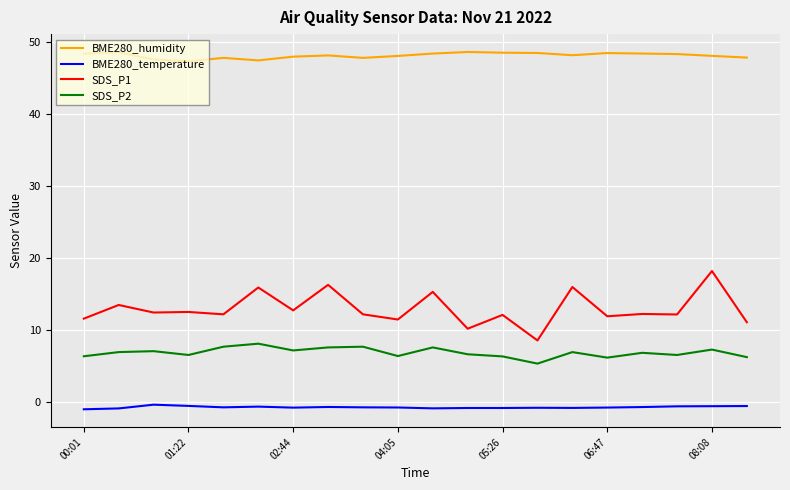

Which series has the largest total across all categories?

BME280_humidity